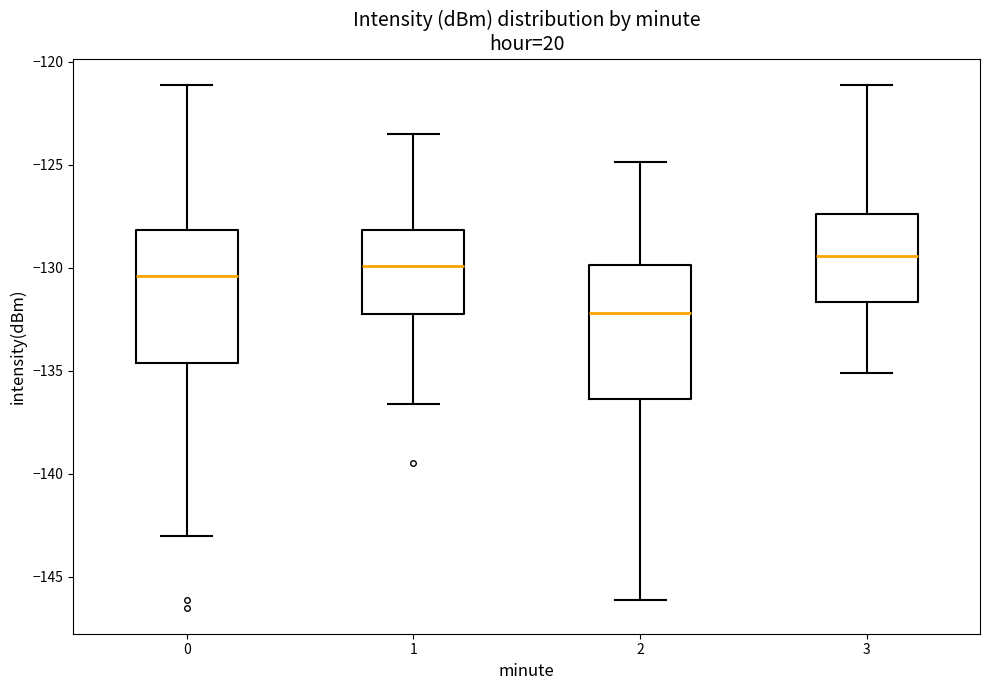

Where is the lower edge of the box at x = 1 on the y-axis? The values are not printed on the chart, so give them approximately, as read against the axis.

-132.0